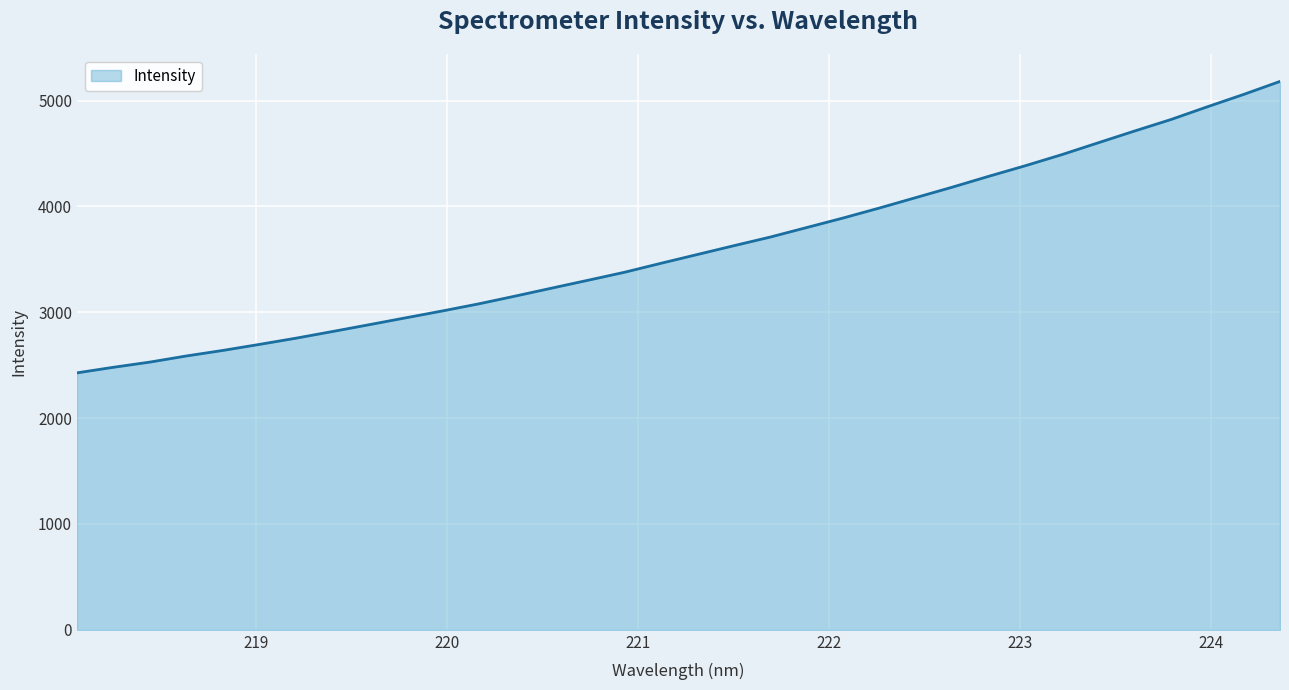

What is the minimum value shown in the chart?

2428.0